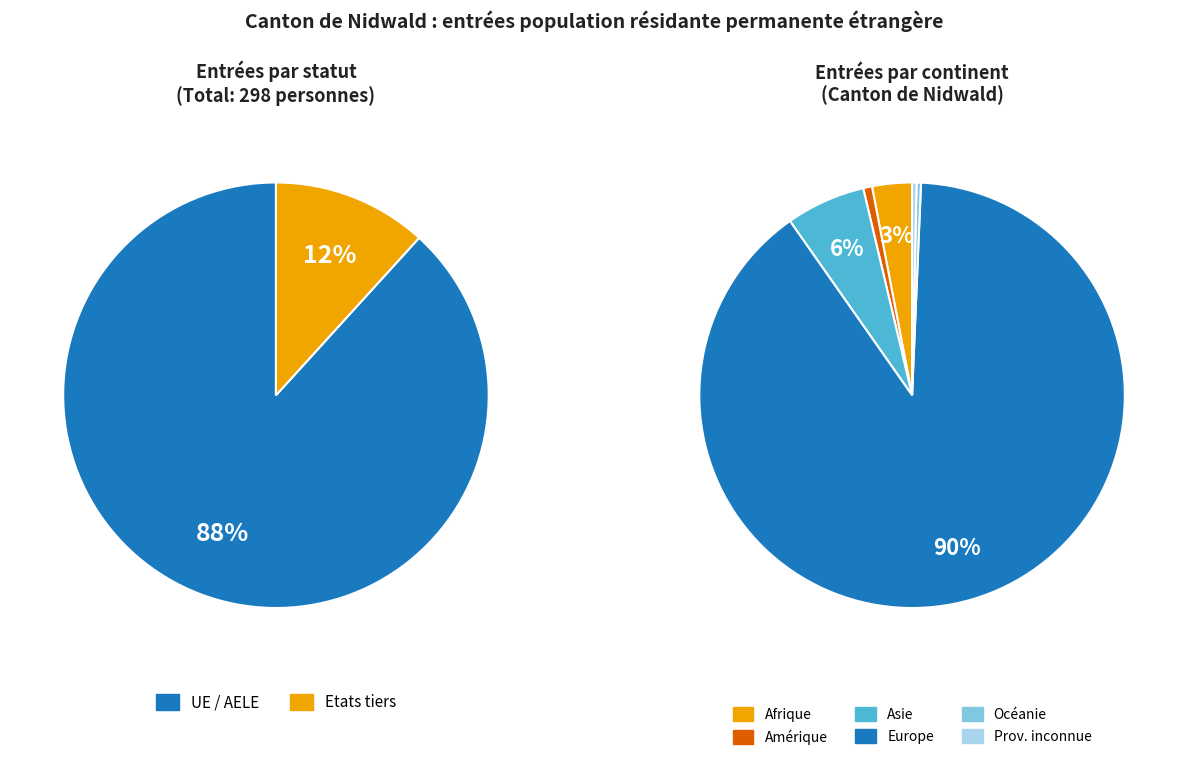

To the nearest percent, what is the difference between the Europe and Océanie slice percentages?

89%